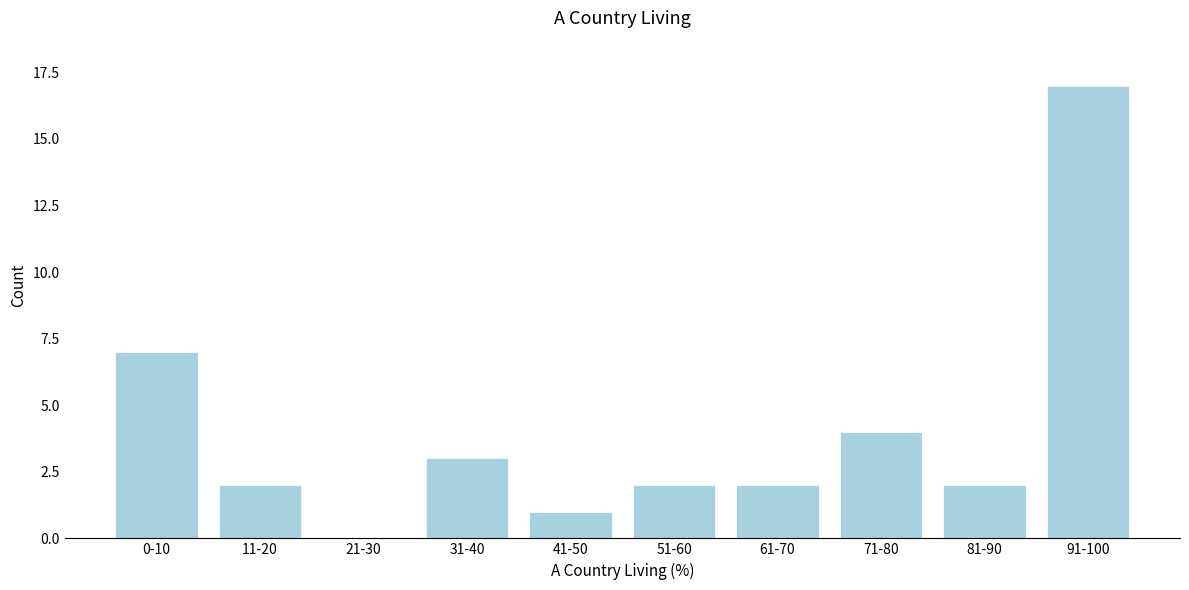

Reading left to right, extract all data points from this chart.

0-10=7	11-20=2	21-30=0	31-40=3	41-50=1	51-60=2	61-70=2	71-80=4	81-90=2	91-100=17